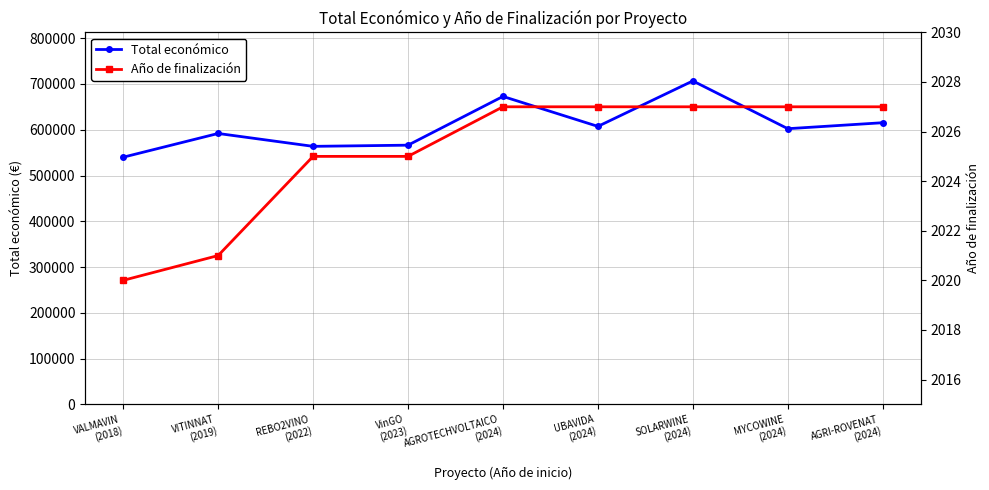

What is the value of the Año de finalización point at the 6th from the left?

2027.0